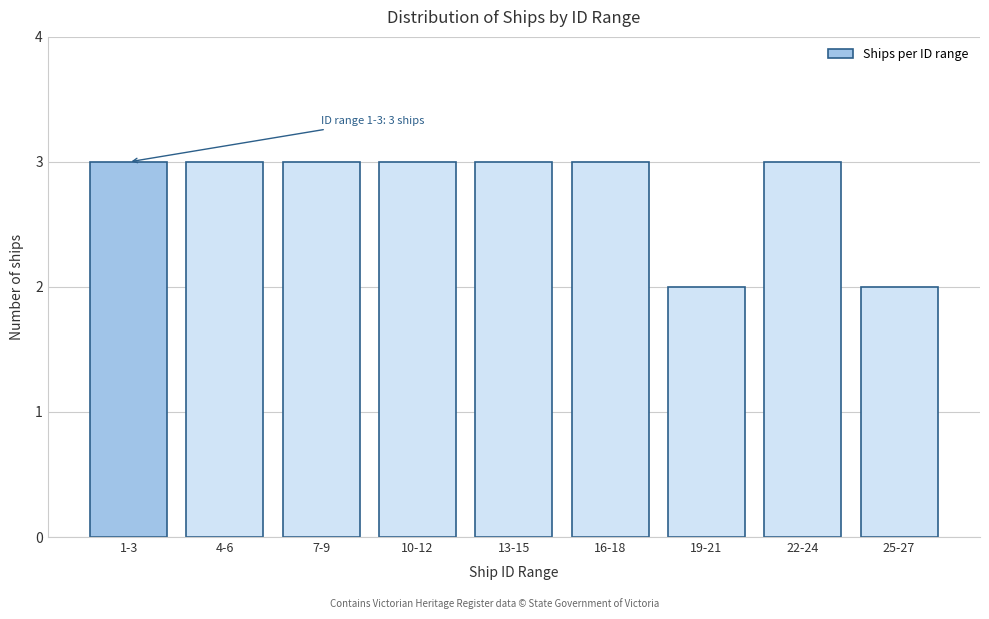

Reading right to left, what are all the values shown in this chart?

2	3	2	3	3	3	3	3	3